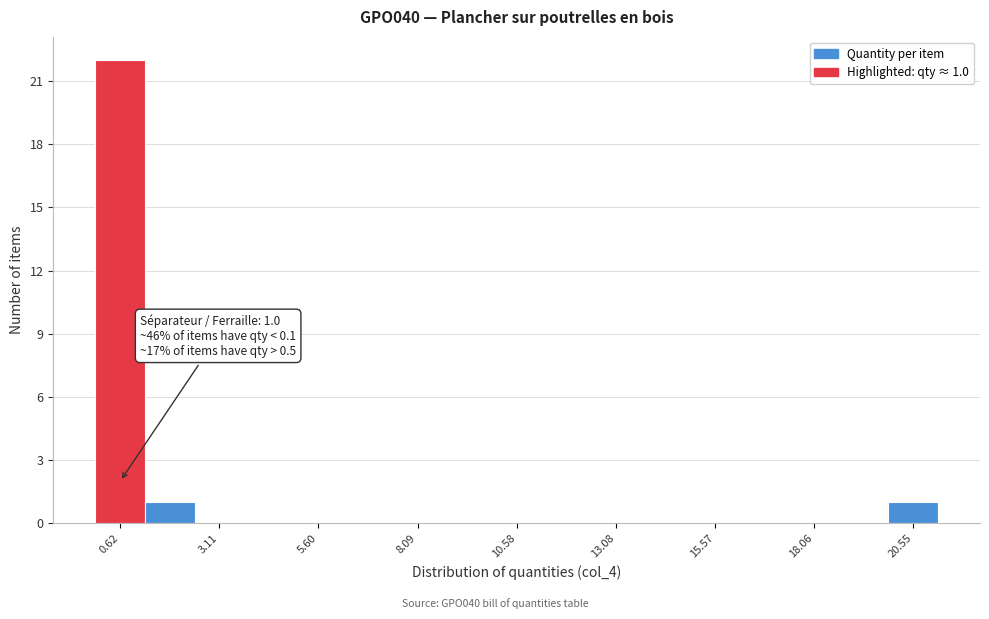

Read against the x-axis, roughly where is the centre of the tallest bar?

0.5